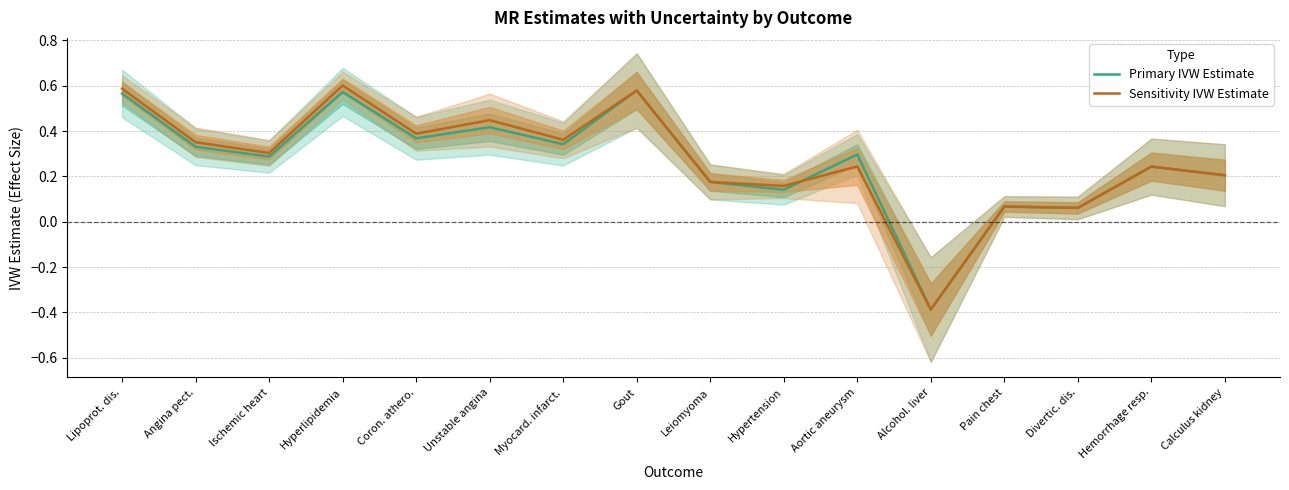

What is the label of the 1st point from the left?

Lipoprot. dis.